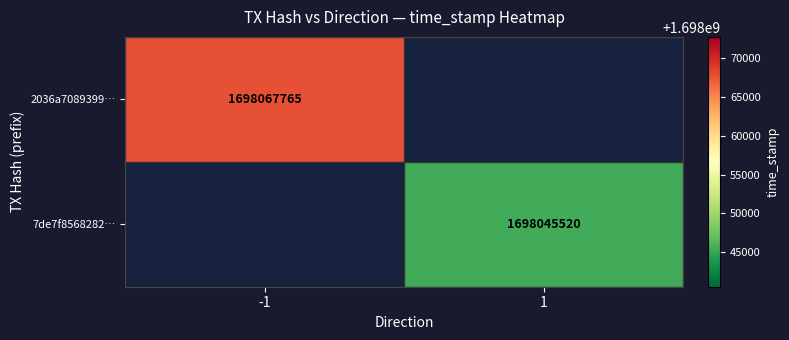

Which label corresponds to the largest value in the chart?

-1